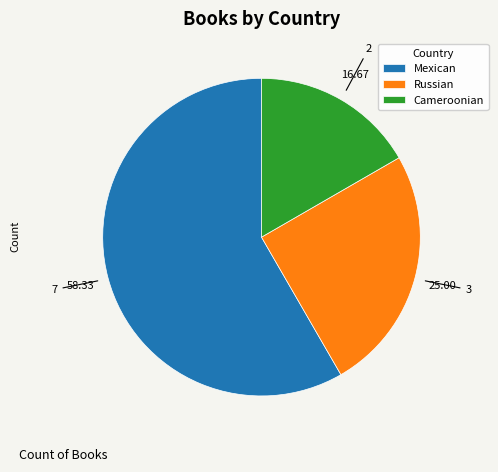

Which slice is the smallest?

Cameroonian